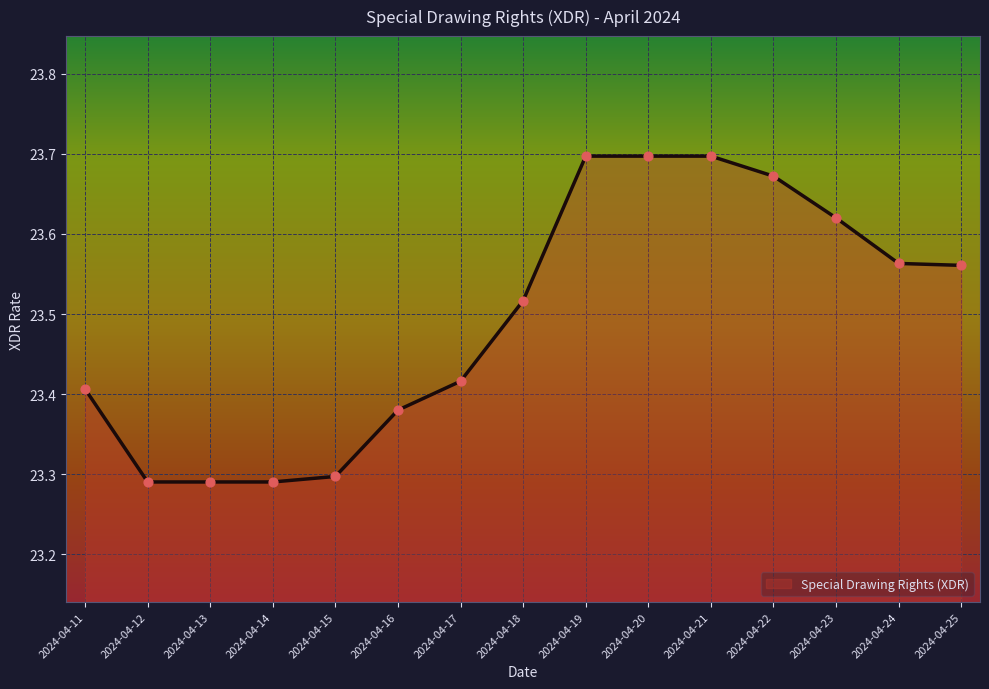

What is the change in value from 2024-04-12 to 2024-04-22?

+0.4